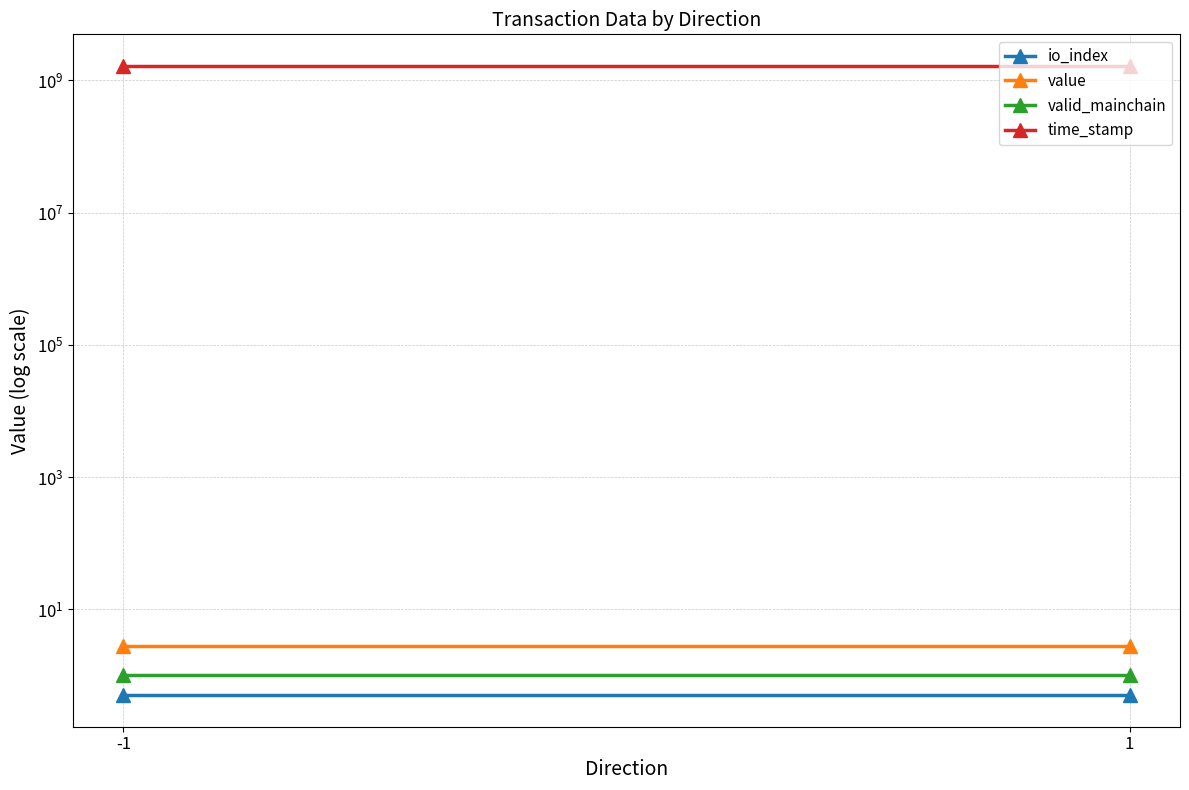

What is the highest value of the io_index series?

0.5